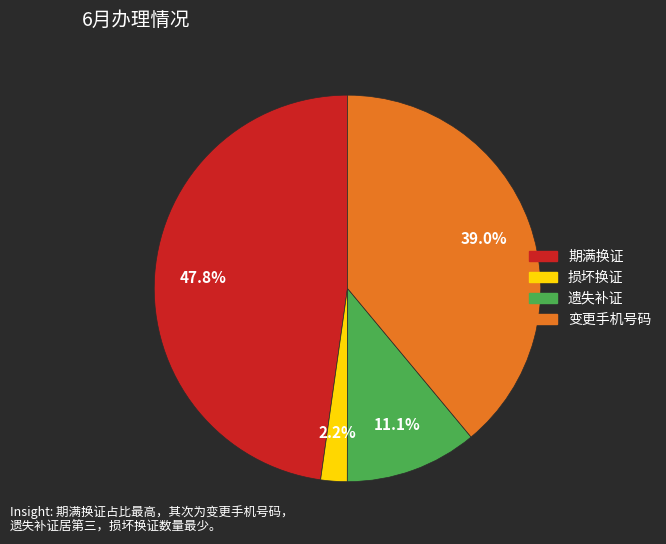

How much of the chart is everything except 遗失补证?

88.9%